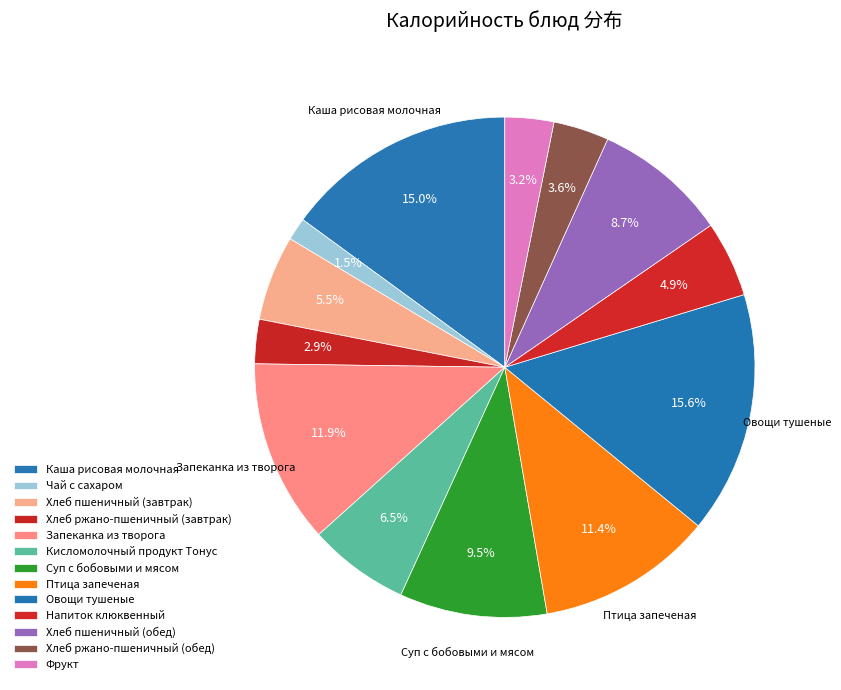

Approximately how many times larger is the value at Кисломолочный продукт Тонус compared to Овощи тушеные?

0.4